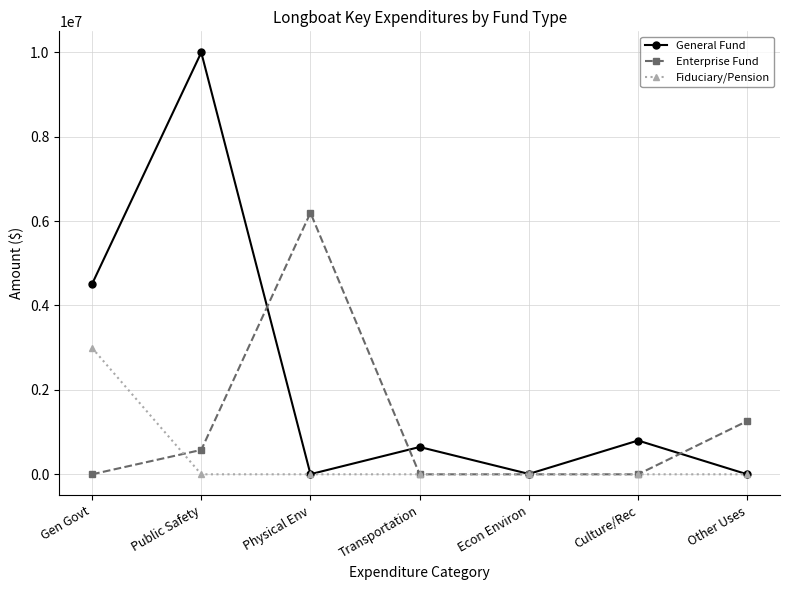

At which label is General Fund closest to 4998326?

Gen Govt